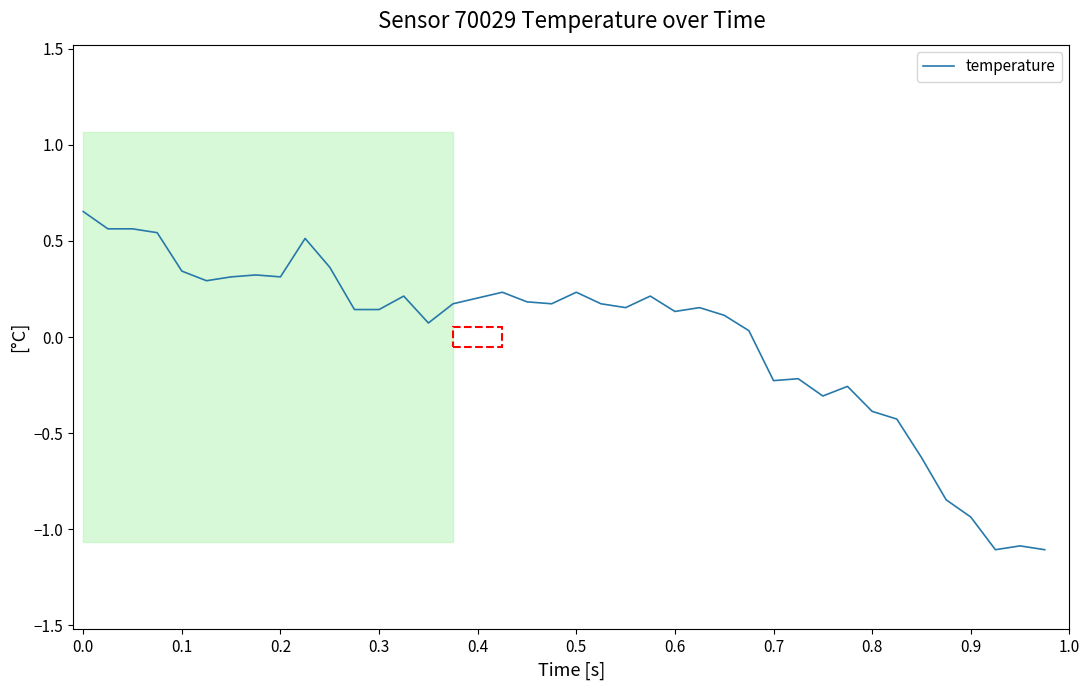

What is the minimum value shown in the chart?

-1.1